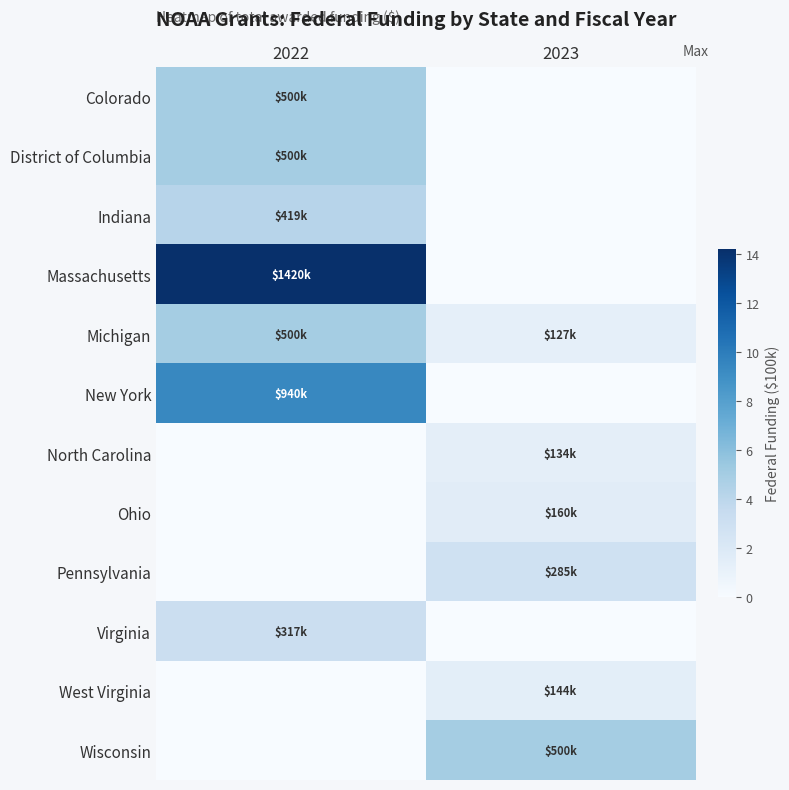

Reading left to right, what are all the values shown in this chart?

Colorado: 2022=5.0	2023=0.0
District of Columbia: 2022=5.0	2023=0.0
Indiana: 2022=4.2	2023=0.0
Massachusetts: 2022=14.2	2023=0.0
Michigan: 2022=5.0	2023=1.3
New York: 2022=9.4	2023=0.0
North Carolina: 2022=0.0	2023=1.3
Ohio: 2022=0.0	2023=1.6
Pennsylvania: 2022=0.0	2023=2.9
Virginia: 2022=3.2	2023=0.0
West Virginia: 2022=0.0	2023=1.4
Wisconsin: 2022=0.0	2023=5.0